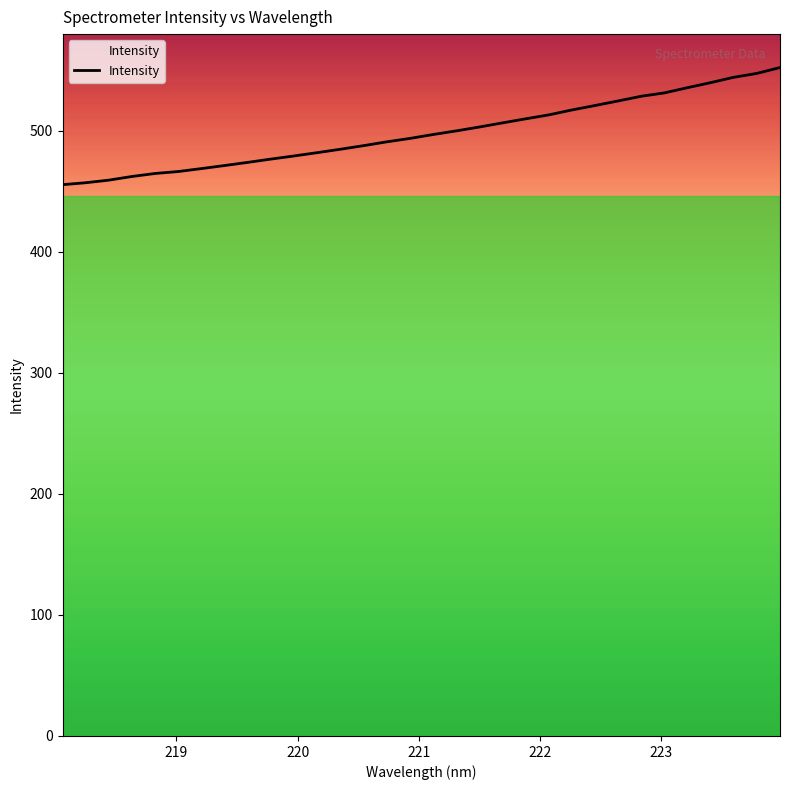

What is the difference between the maximum and minimum values?

96.8